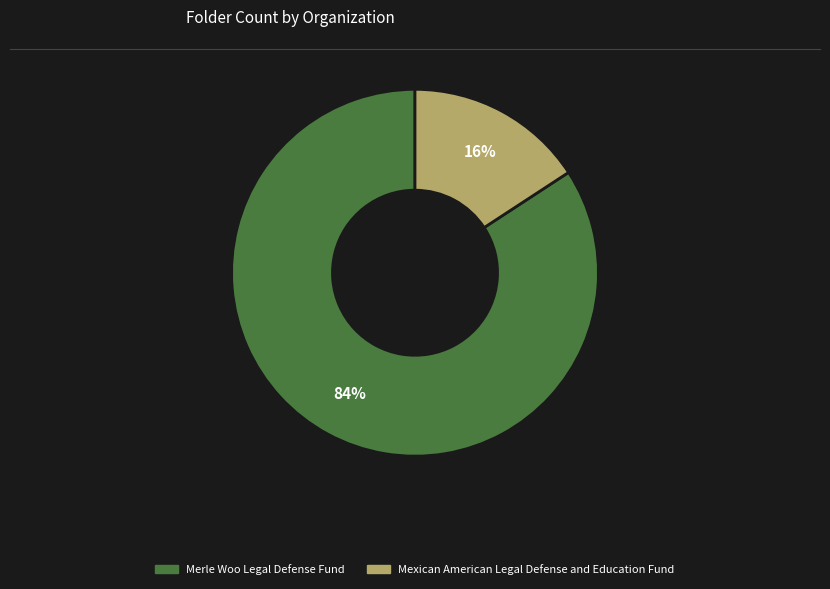

The Merle Woo Legal Defense Fund slice represents 72% of the pie. True or false?

False